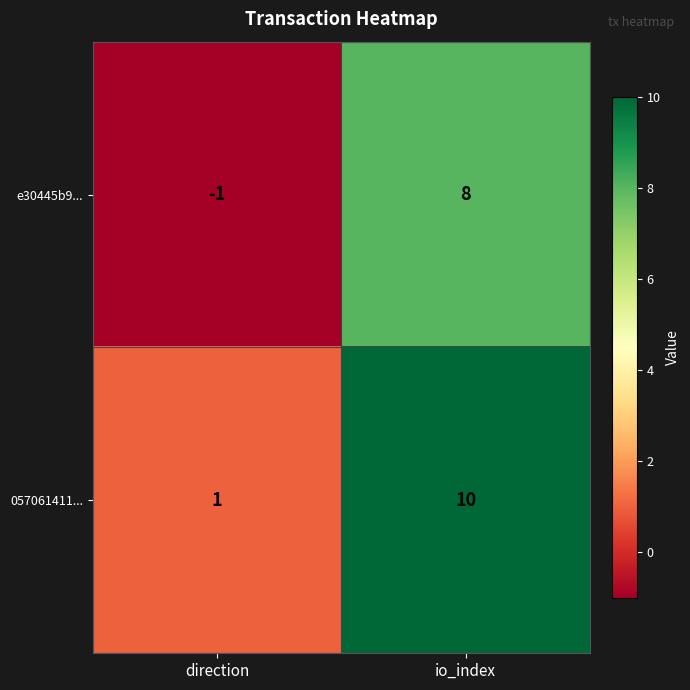

What is the sum of the 057061411... values at io_index and direction?

11